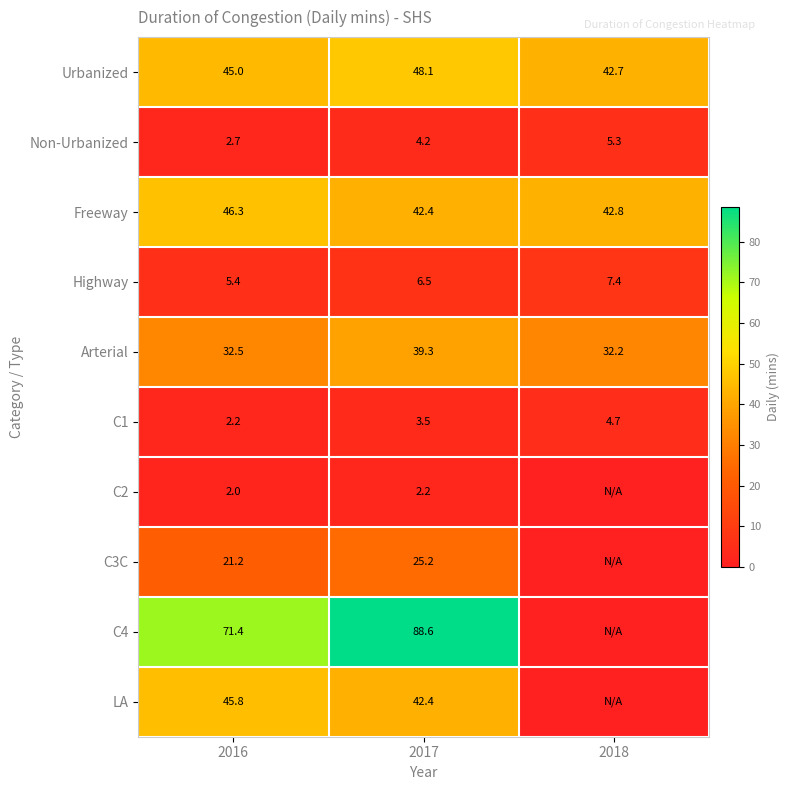

True or false: Non-Urbanized has a value of 2.7 at 2016.

True